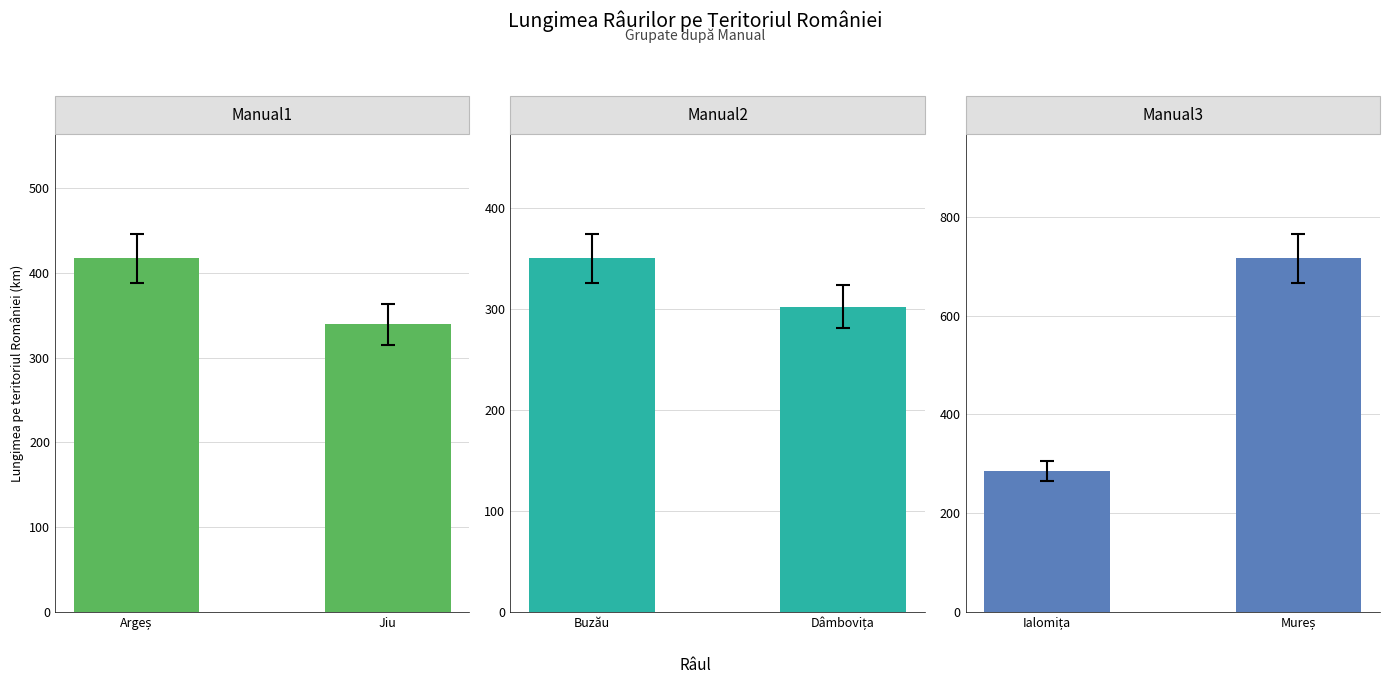

Reading right to left, what are all the values shown in this chart?

Manual1: 339	417
Manual2: 302	350
Manual3: 716	286